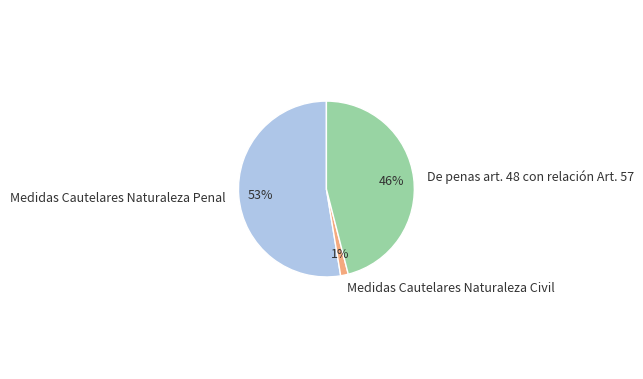

Which category has the biggest portion of the pie?

Medidas Cautelares Naturaleza Penal